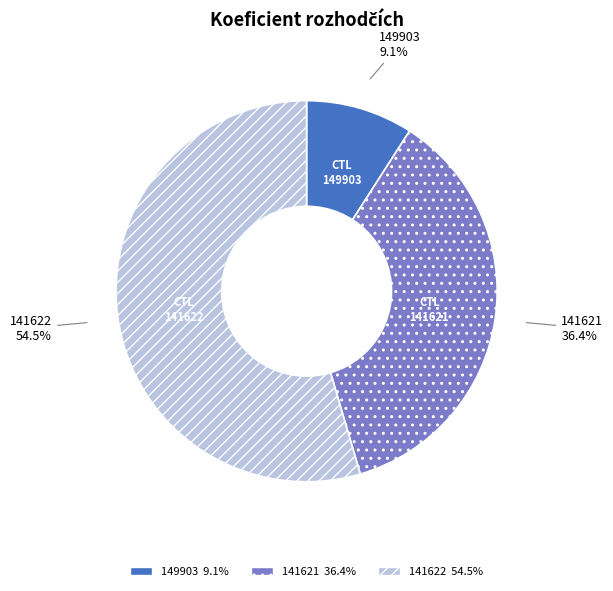

To the nearest percent, what is the difference between the largest and smallest slice percentages?

45%